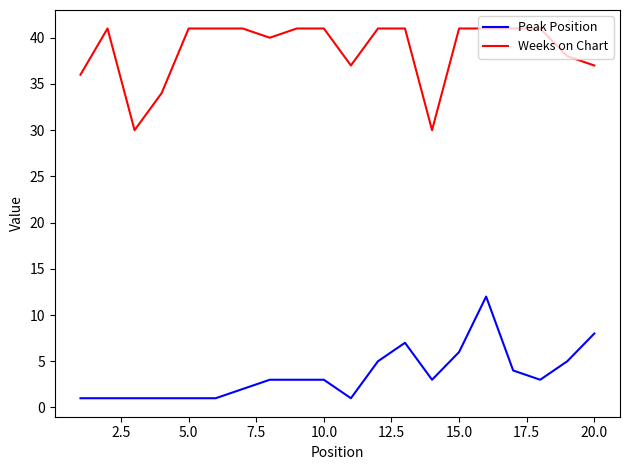

True or false: Peak Position and Weeks on Chart intersect in this chart.

False